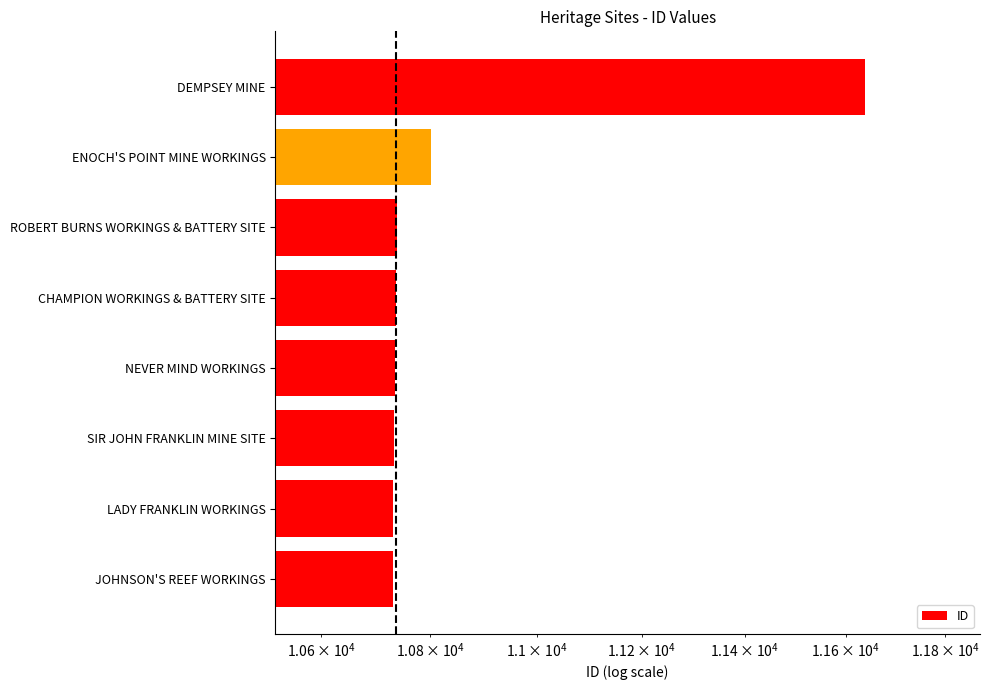

The chart shows a value of 10732 at LADY FRANKLIN WORKINGS. True or false?

True